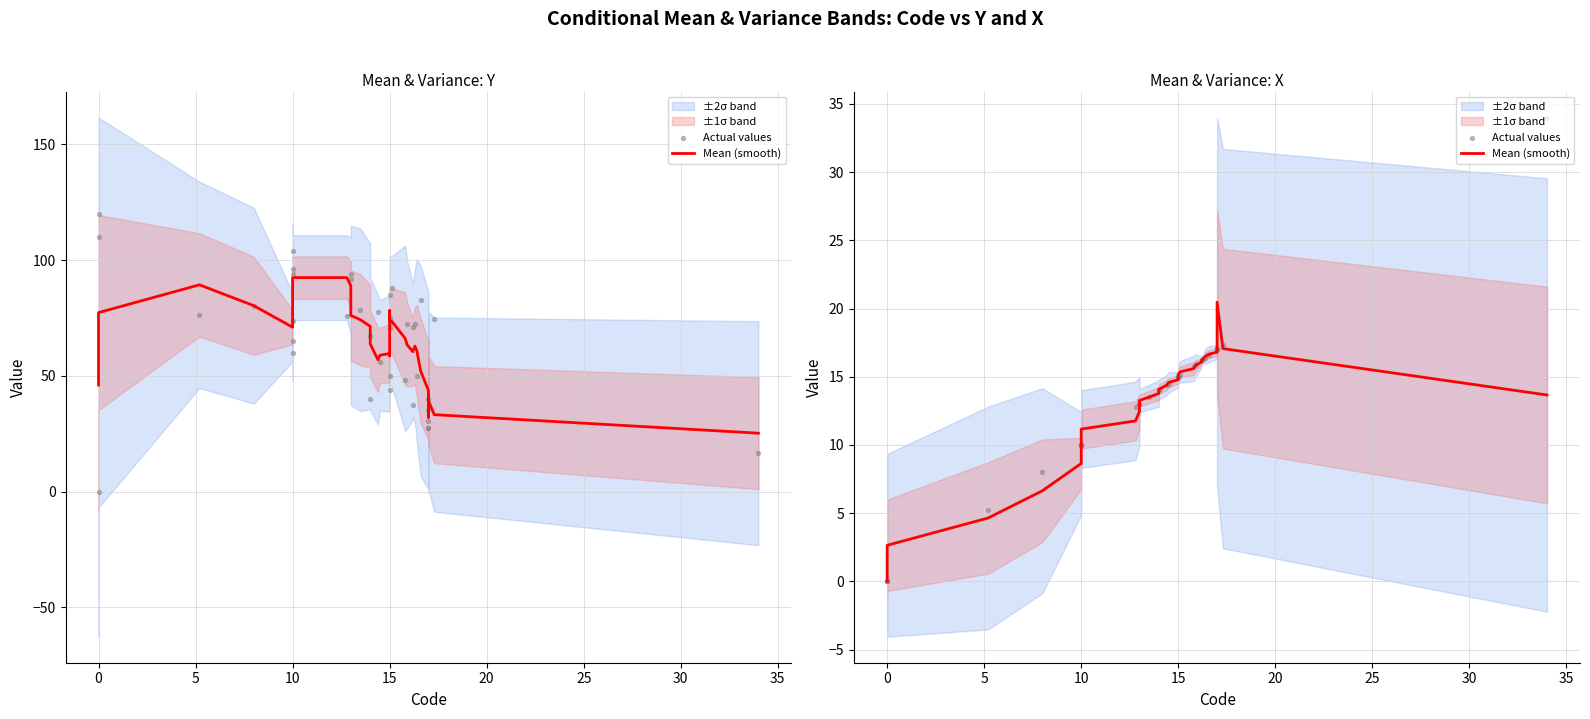

At how many categories does at least one series exceed 11?

30